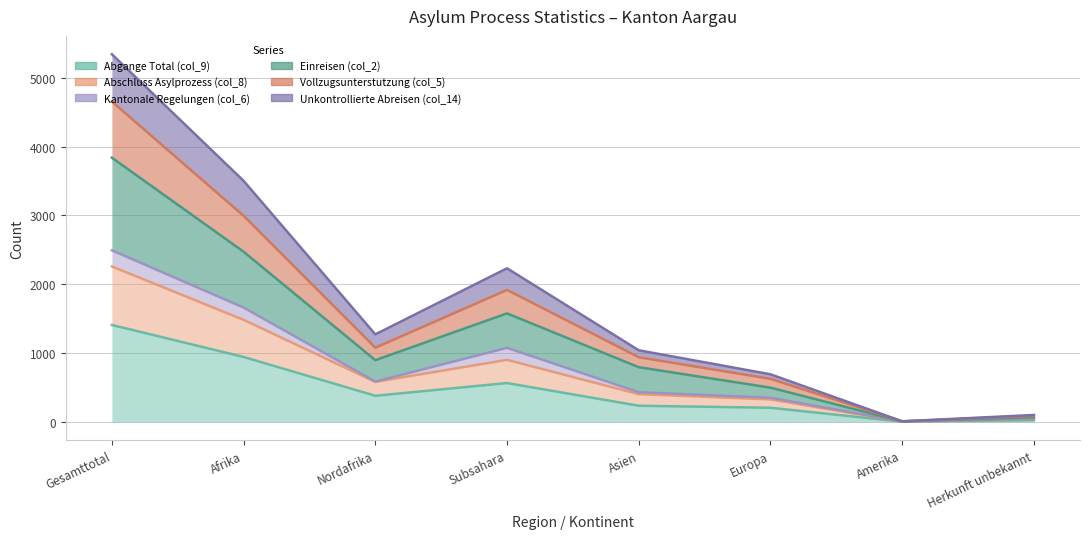

How many interior local peaks does the Abschluss Asylprozess (col_8) series have?

1